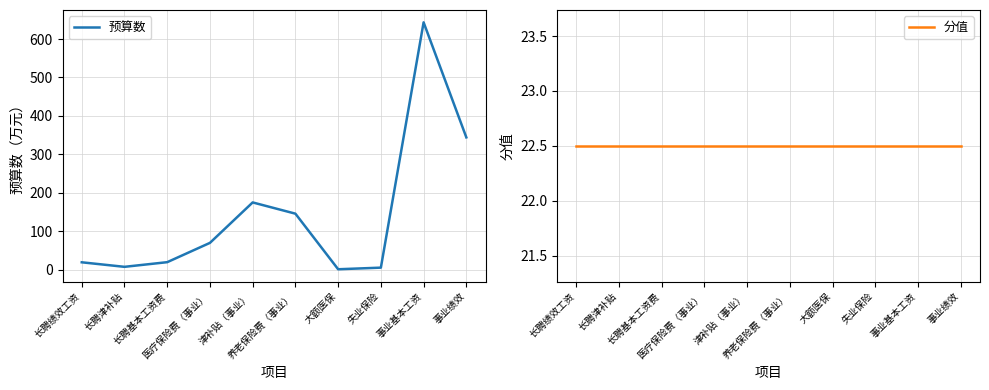

How many interior local peaks does the 预算数 series have?

2